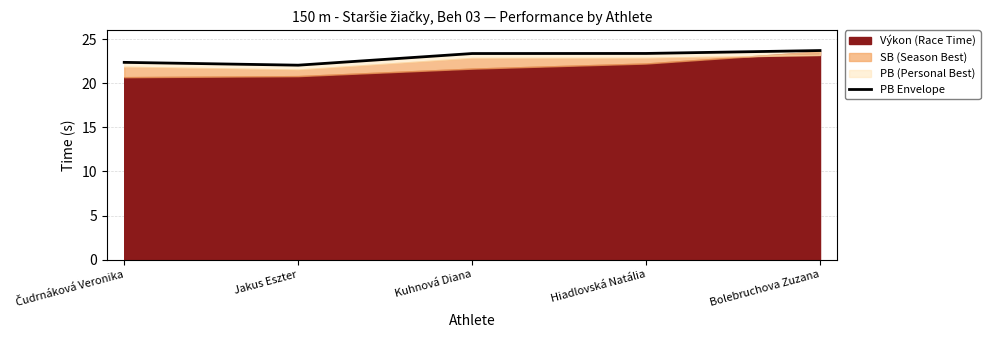

How many points are lower than both their immediate neighbors (excluding endpoints)?

1